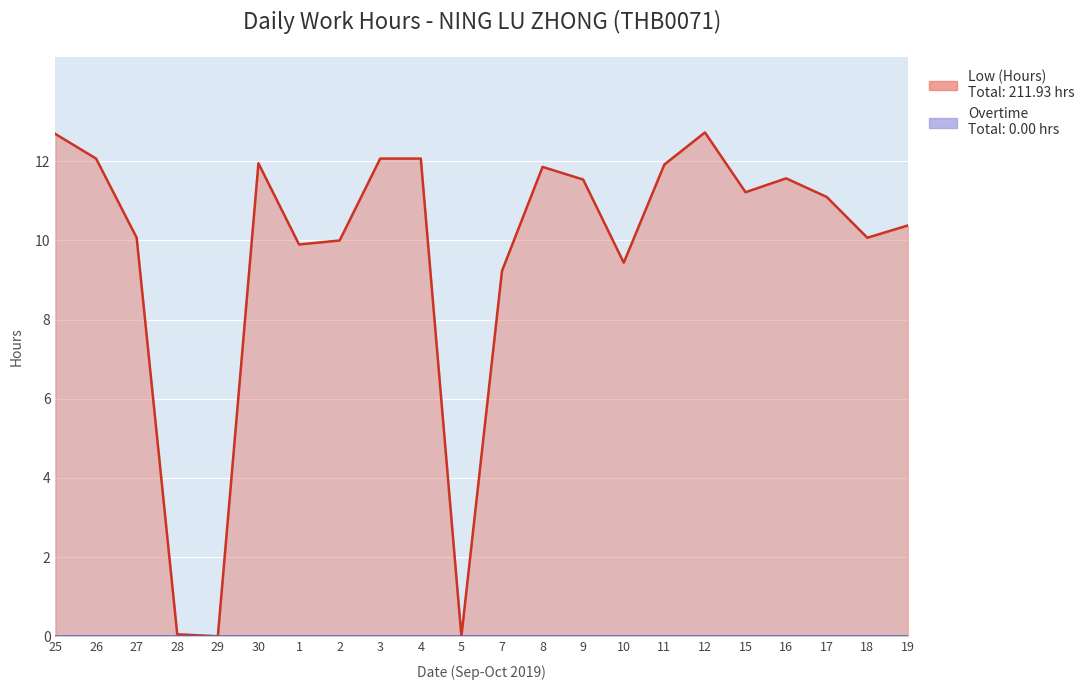

What is the average value?

9.6